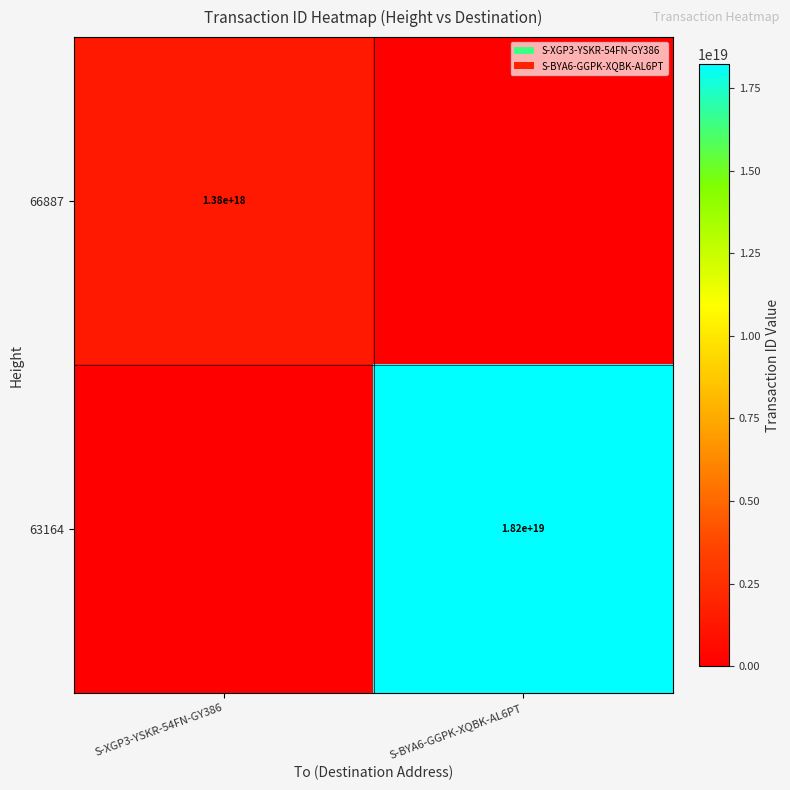

The value of 66887 at S-XGP3-YSKR-54FN-GY386 is 1380000000000000000. True or false?

True